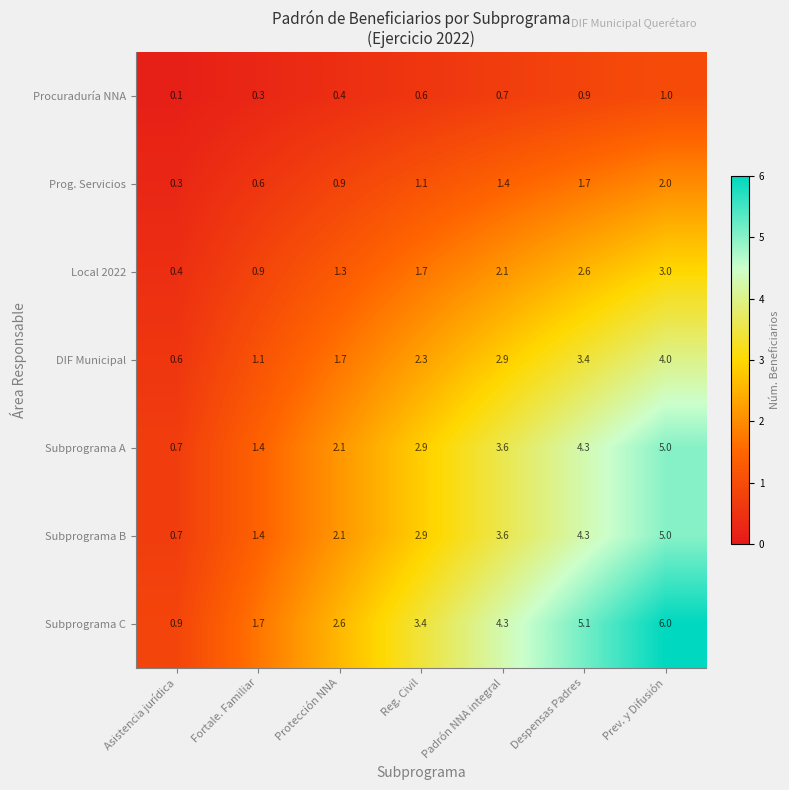

The Local 2022 series shows 0.8 at Reg. Civil. True or false?

False